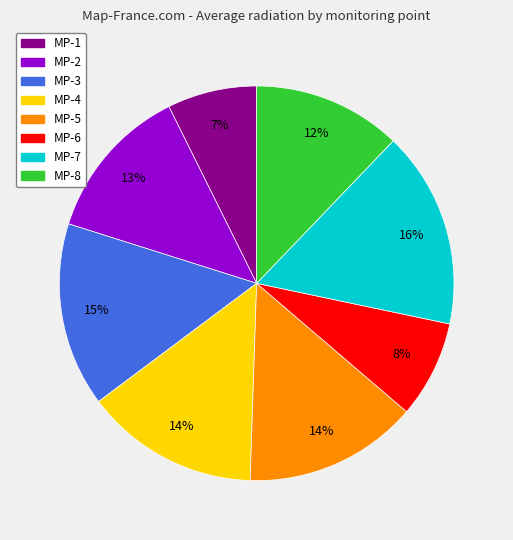

What percentage is the MP-4 slice, to the nearest percent?

14%